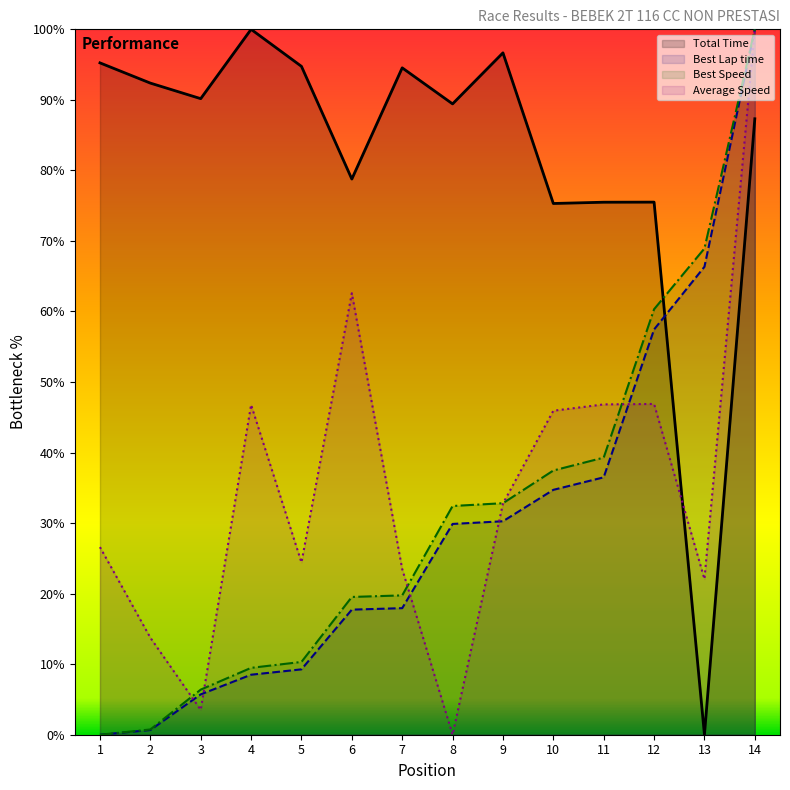

What are all the series names shown in the legend?

Total Time, Best Lap time, Best Speed, Average Speed